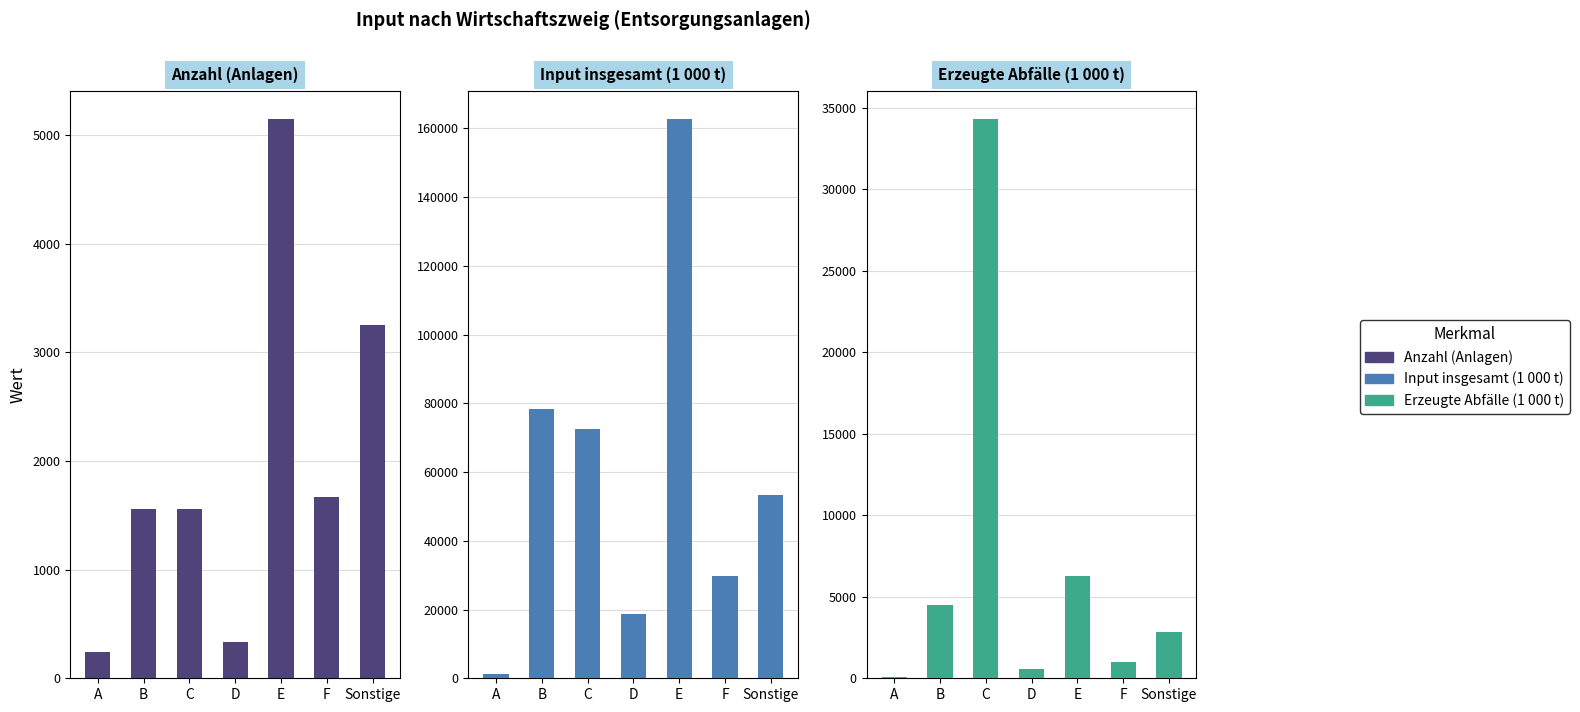

Reading right to left, what are all the values shown in this chart?

Anzahl (Entsorgungsanlagen): Sonstige=3249.0	F=1664.0	E=5147.0	D=333.0	C=1554.0	B=1554.0	A=243.0
Input insgesamt (1000 t): Sonstige=53322.7	F=29837.9	E=162710.8	D=18840.2	C=72655.4	B=78375.6	A=1350.8
Im eigenen Betrieb erzeugte Abfälle: Sonstige=2830.1	F=1019.5	E=6298.2	D=545.7	C=34307.2	B=4466.6	A=74.4